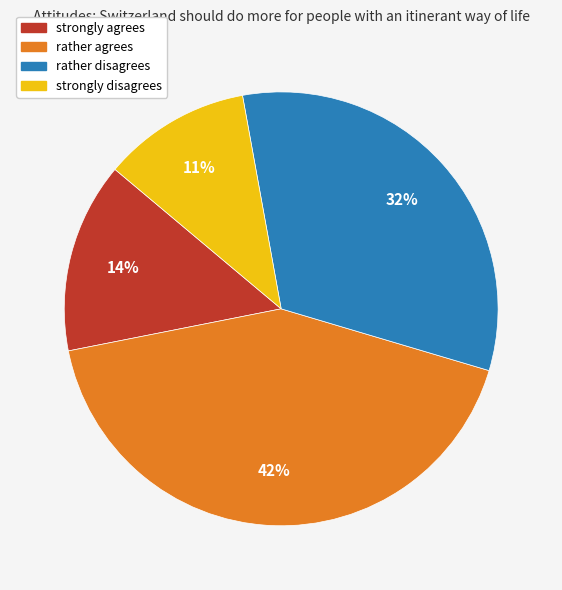

True or false: rather agrees accounts for 42% of the total.

True